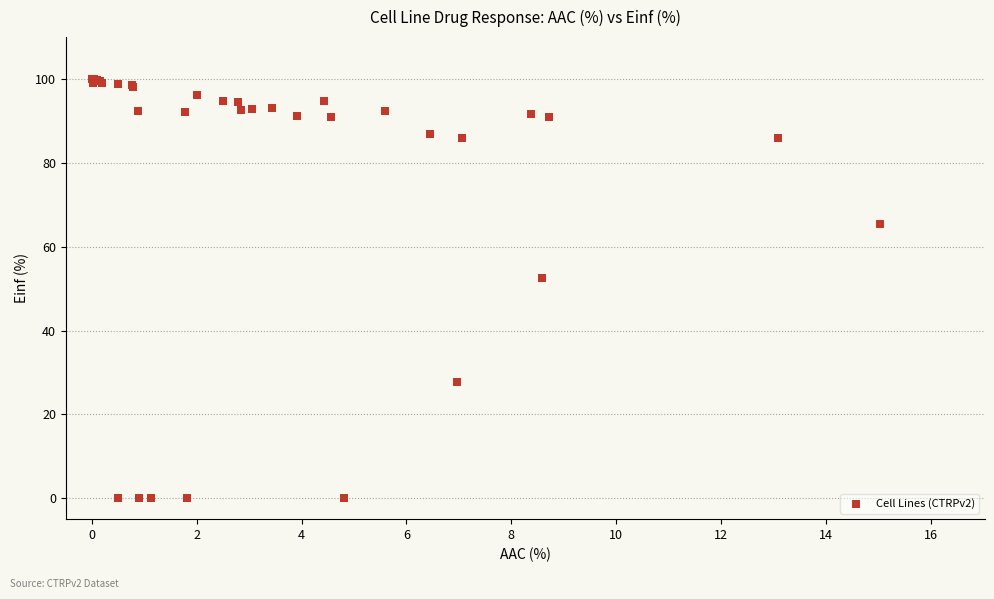

What Y value in the scatter plot is closest to 50?

52.4